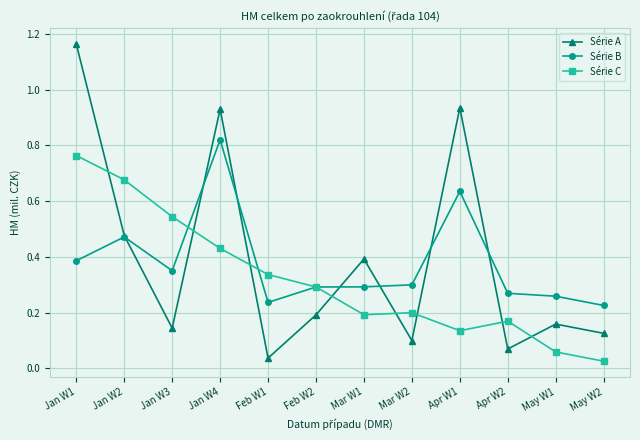

Reading left to right, what are all the values shown in this chart?

Série A: 1163.5	476.2	143.9	930.1	36.3	191.6	392.0	99.4	934.8	69.0	158.5	125.3
Série B: 385.9	471.2	350.1	820.1	236.3	291.6	292.0	299.4	634.8	269.0	258.5	225.3
Série C: 763.5	676.2	543.9	430.1	336.3	291.6	192.0	199.4	134.8	169.0	58.5	25.3